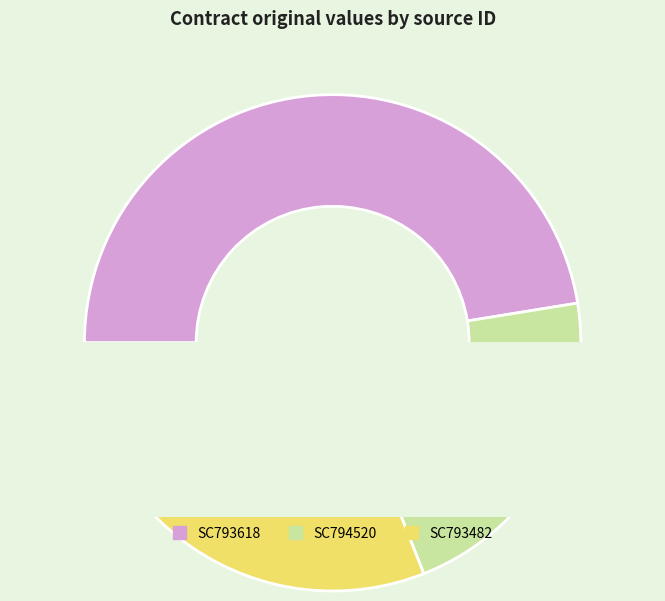

Which has a higher value, SC794520 or SC793618?

SC793618